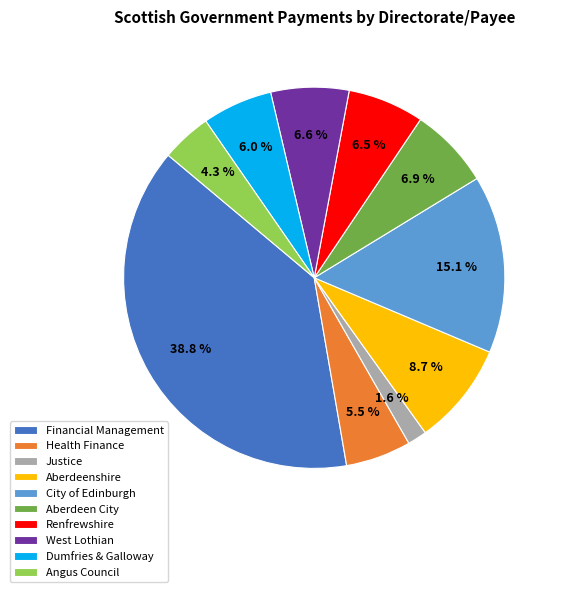

Which has a higher value, Justice or Aberdeenshire?

Aberdeenshire